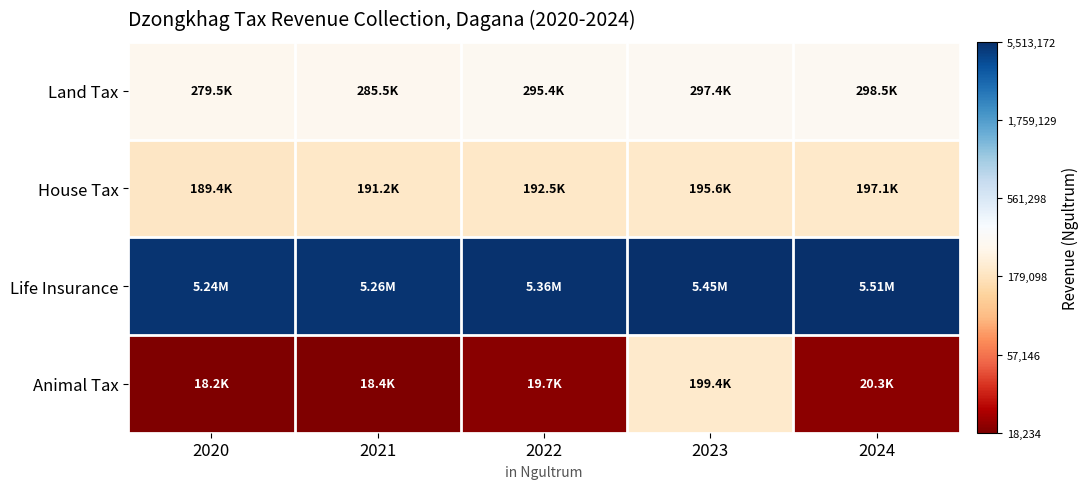

At which category does the chart reach its minimum across all series?

2020